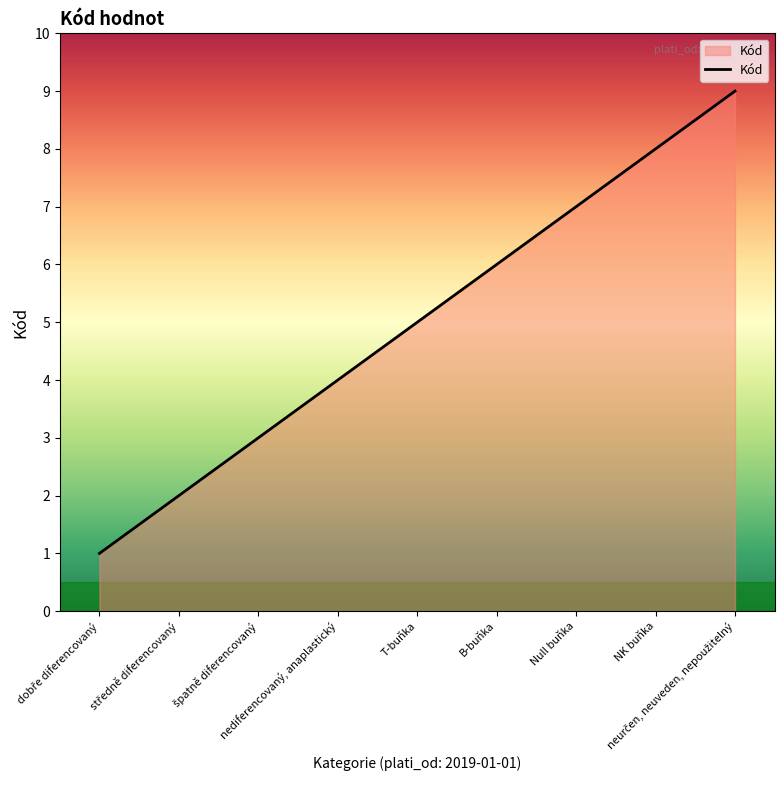

How many distinct data groups are displayed?

1